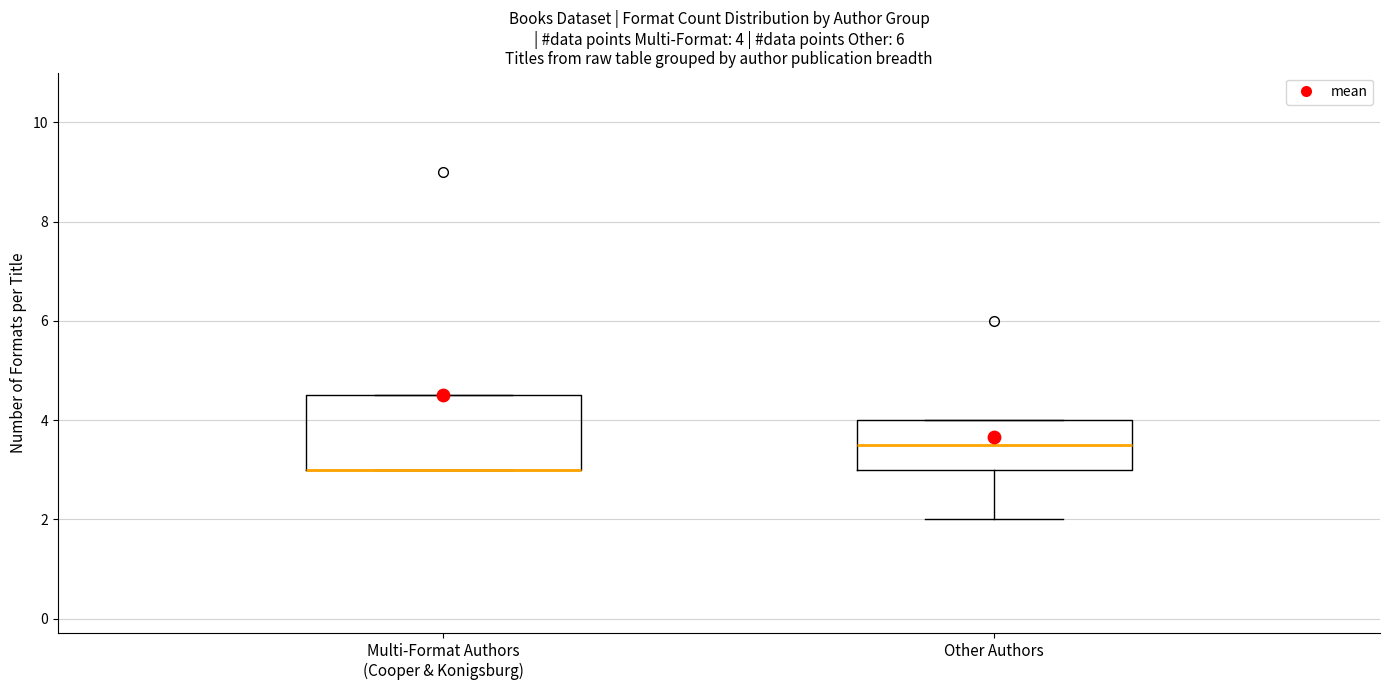

Which box is the tallest, from its lower edge to its upper edge?

Multi-Format Authors (Cooper & Konigsburg)